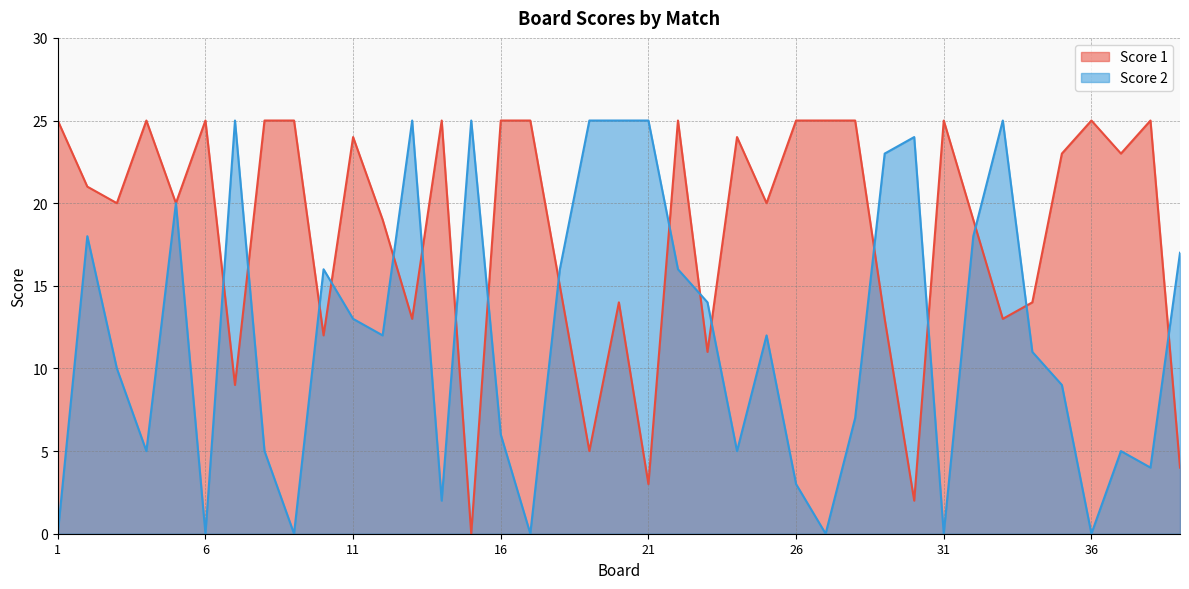

What is the difference between the Score 2 values at 10 and 29?

7